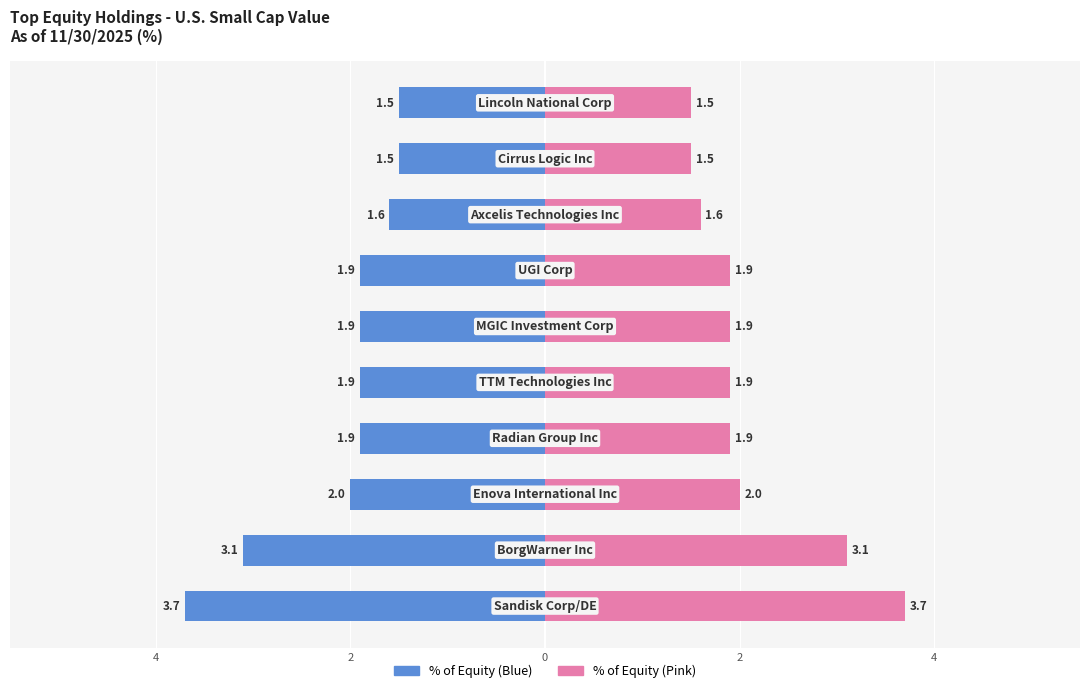

How many categories are shown in the chart?

10